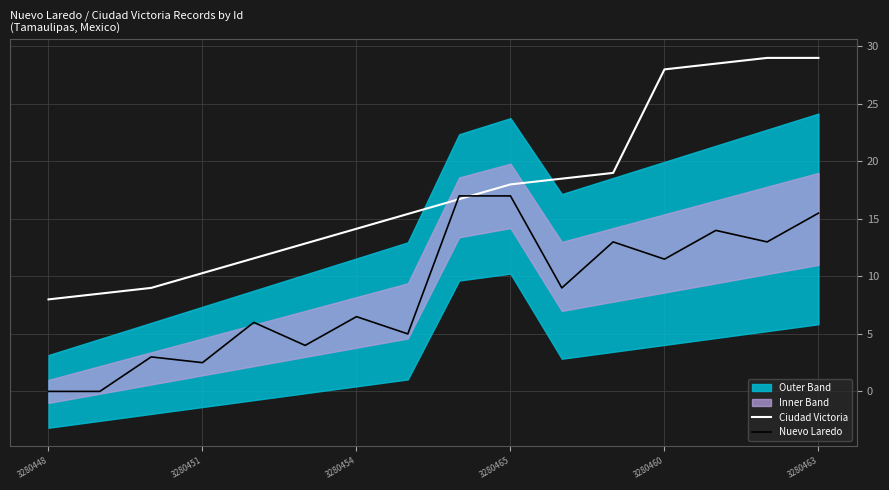

Reading right to left, extract all data points from this chart.

Ciudad Victoria: 29.0	29.0	28.5	28.0	19.0	18.5	18.0	16.7	15.4	14.1	12.9	11.6	10.3	9.0	8.5	8.0
Nuevo Laredo: 15.5	13.0	14.0	11.5	13.0	9.0	17.0	17.0	5.0	6.5	4.0	6.0	2.5	3.0	0.0	0.0